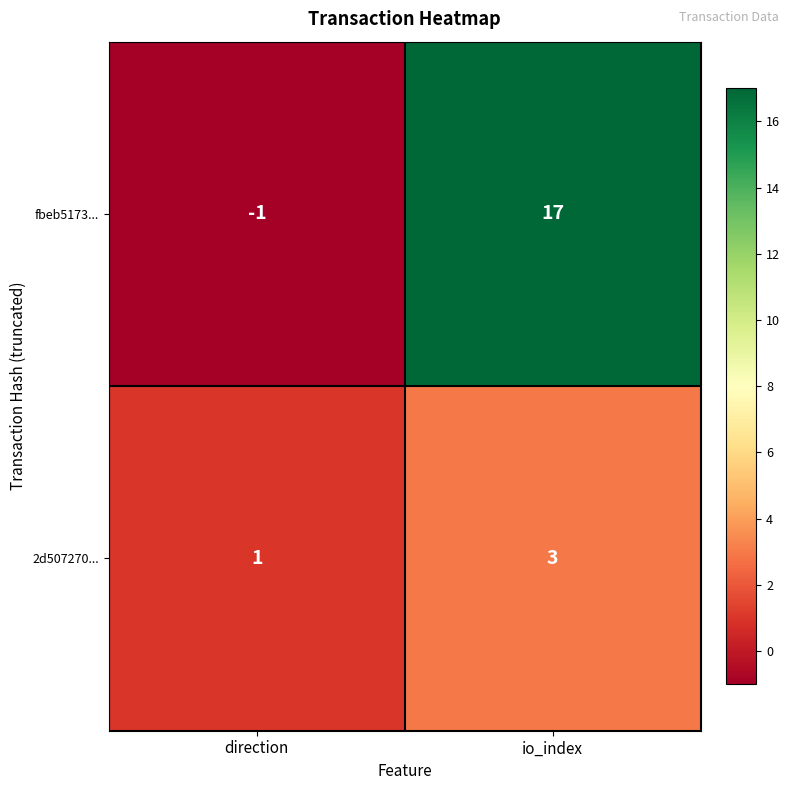

How many positive values does the fbeb5173... series have?

1